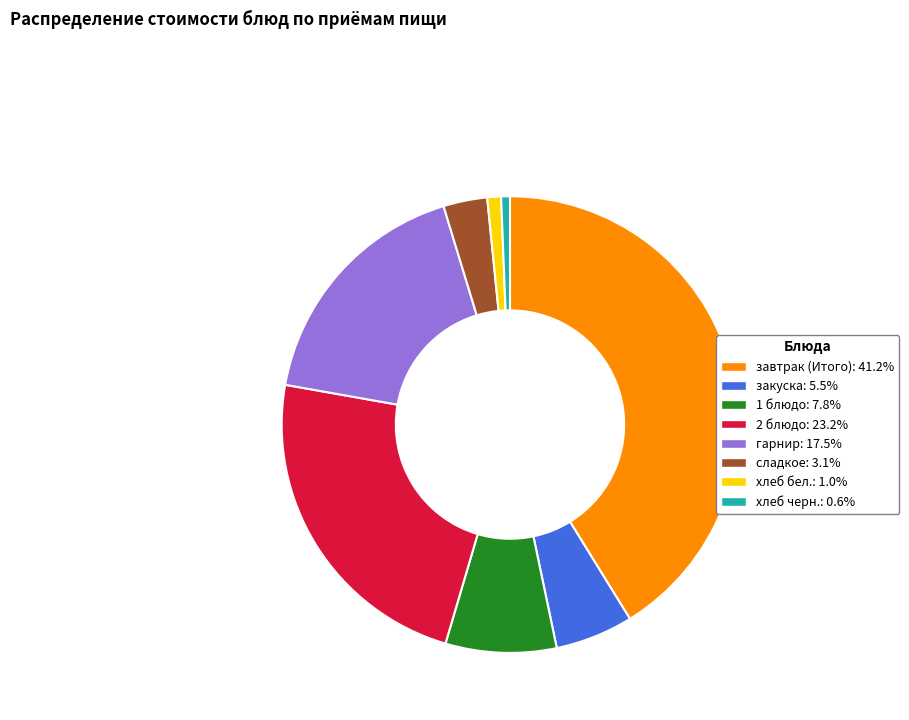

Is it true that хлеб черн. is 11% of the pie?

False